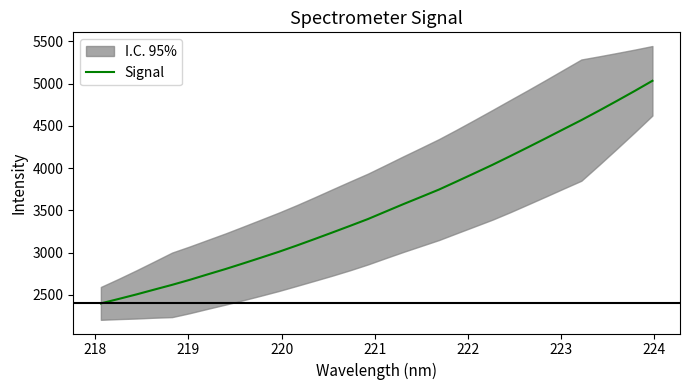

Reading right to left, list all the values displayed in this chart.

5034.4	4913.6	4796.3	4681.1	4568.7	4461.6	4353.7	4247.4	4142.4	4039.3	3940.9	3843.5	3747.1	3660.6	3574.8	3486.3	3397.6	3317.2	3238.3	3160.4	3084.0	3010.1	2941.0	2872.8	2806.0	2742.7	2678.4	2618.6	2562.3	2505.4	2451.6	2399.0